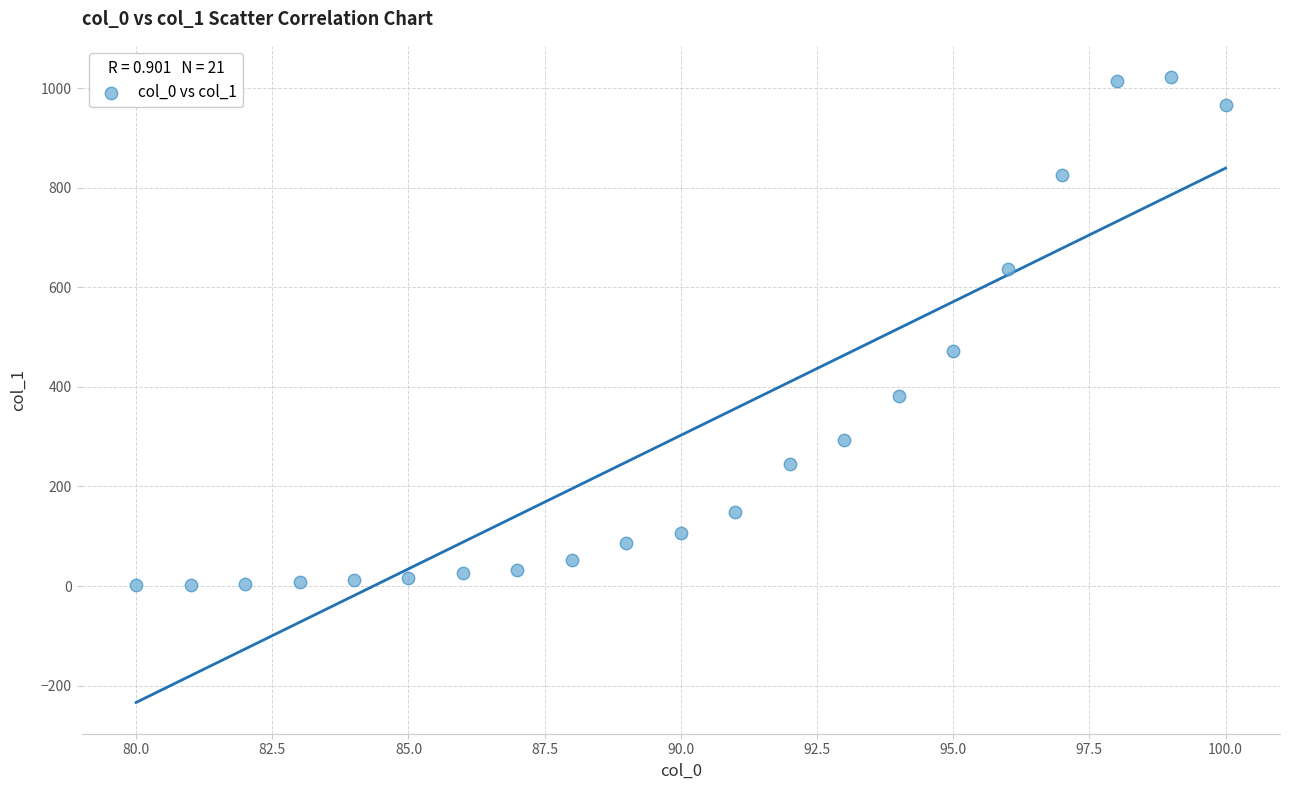

What is the range of Y values (max minus min)?

1020